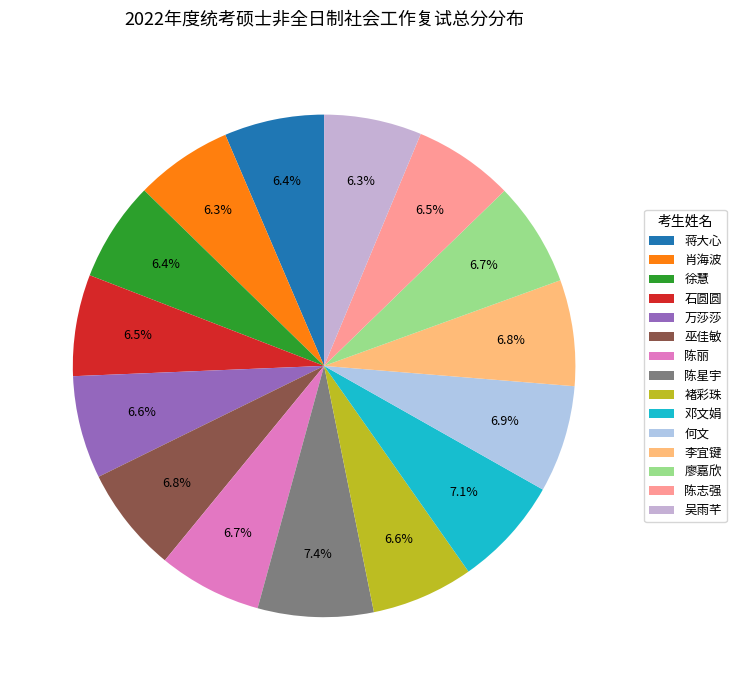

Approximately how many times larger is the value at 廖嘉欣 compared to 徐慧?

1.0